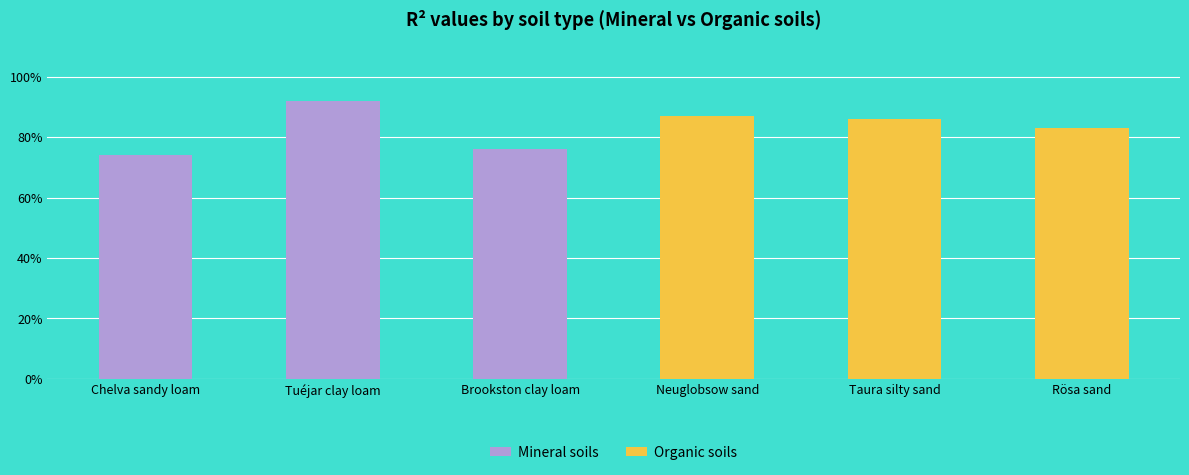

Which has a higher value, Tuéjar clay loam or Chelva sandy loam?

Tuéjar clay loam